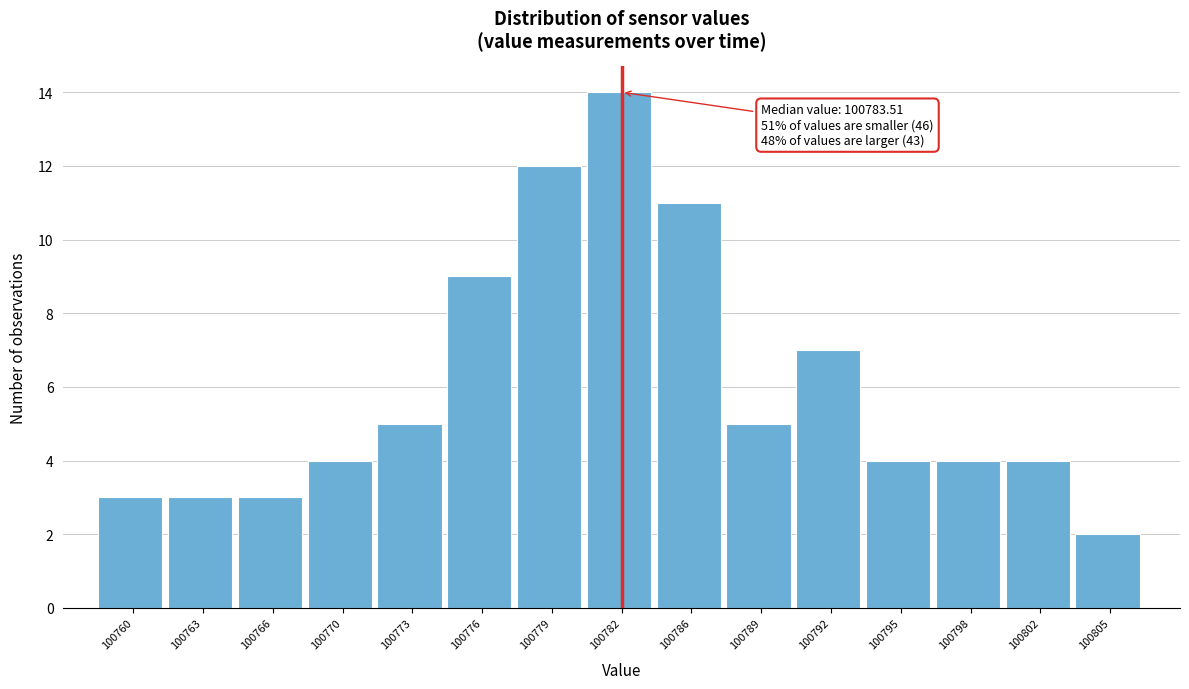

Reading left to right, what are all the values shown in this chart?

100760=3	100763=3	100766=3	100770=4	100773=5	100776=9	100779=12	100782=14	100786=11	100789=5	100792=7	100795=4	100798=4	100802=4	100805=2